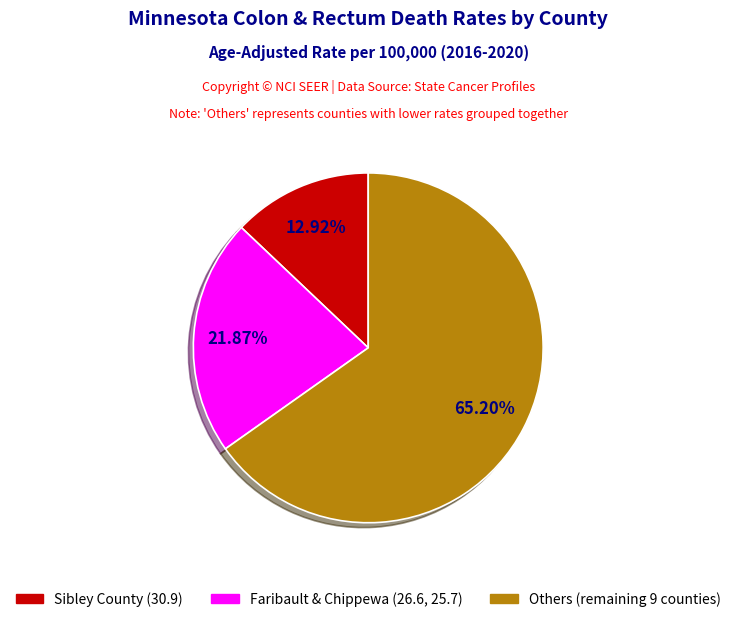

Which has a higher value, Others (remaining 9 counties) or Sibley County (30.9)?

Others (remaining 9 counties)